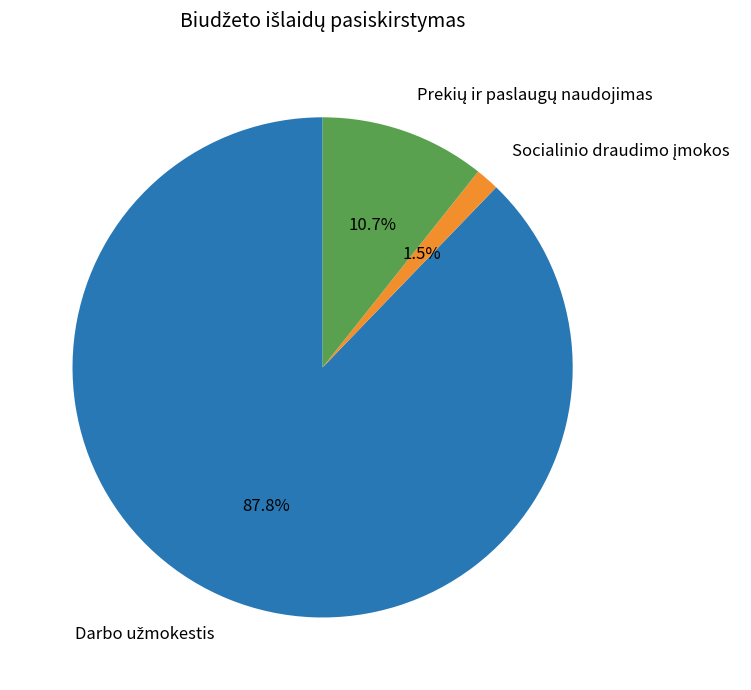

Is there a majority slice in this chart?

Yes